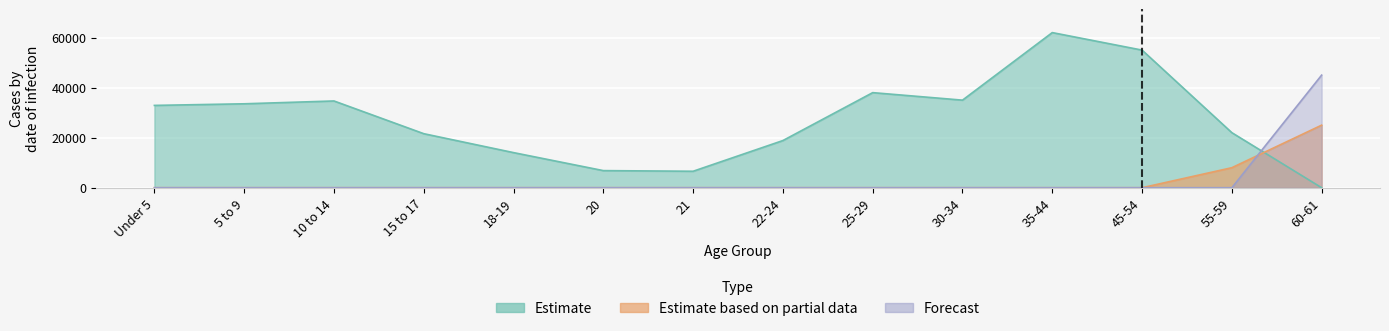

True or false: Estimate has a value of 38000 at 25-29.

True